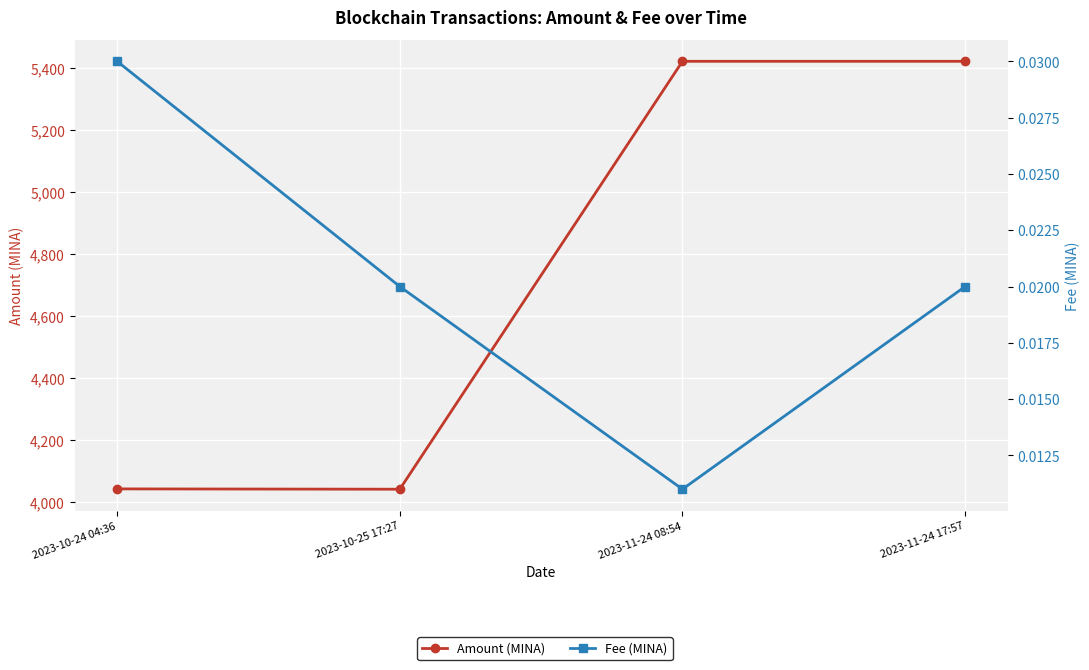

At how many categories does at least one series exceed 4433?

2